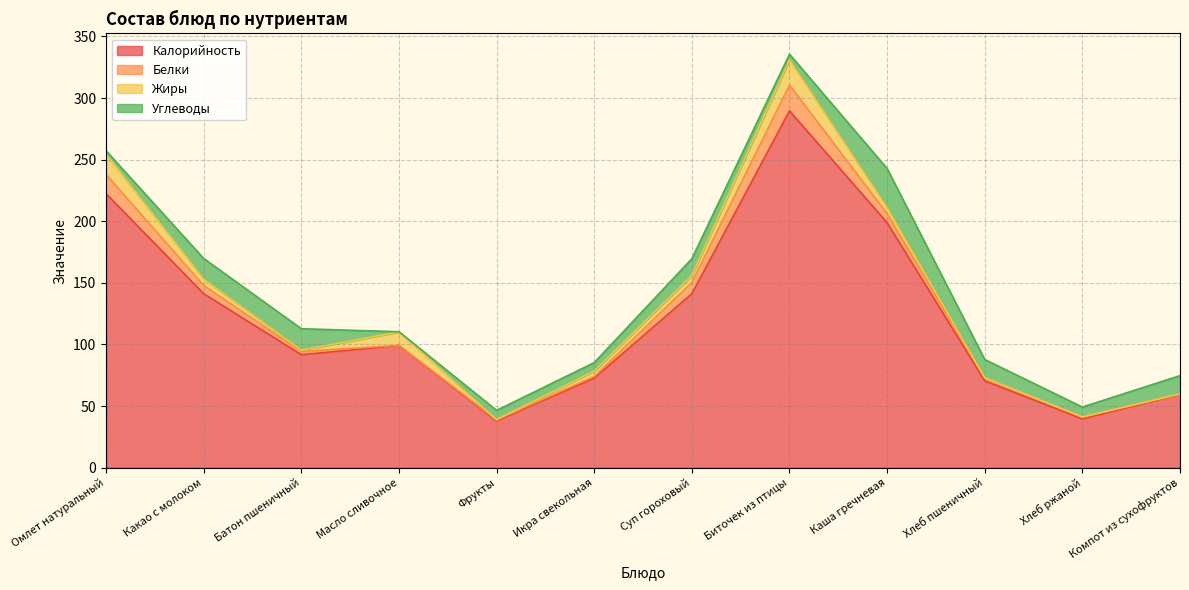

Between Омлет натуральный and Икра свекольная, which series saw the biggest shift?

Калорийность